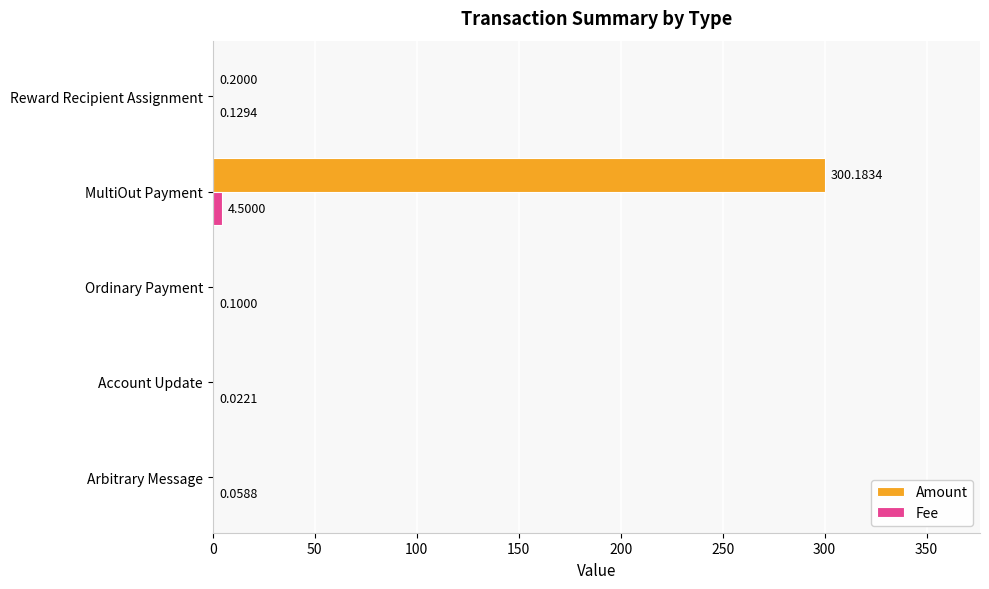

Where is Amount nearest to the value 150?

Reward Recipient Assignment